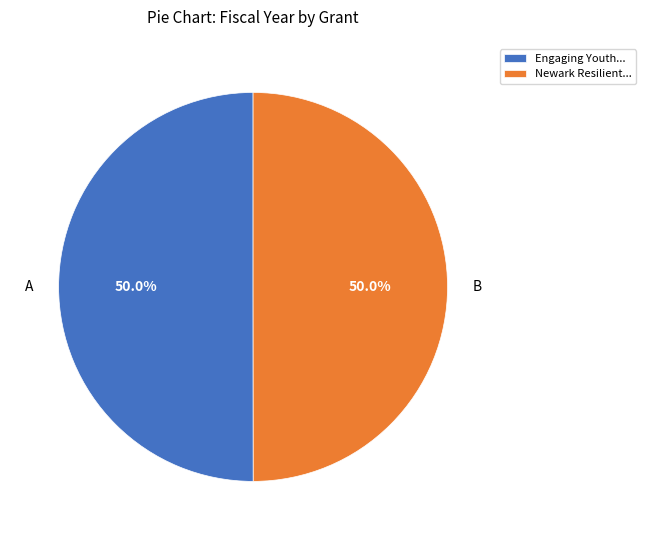

What portion of the pie excludes Engaging Youth...?

50.0%